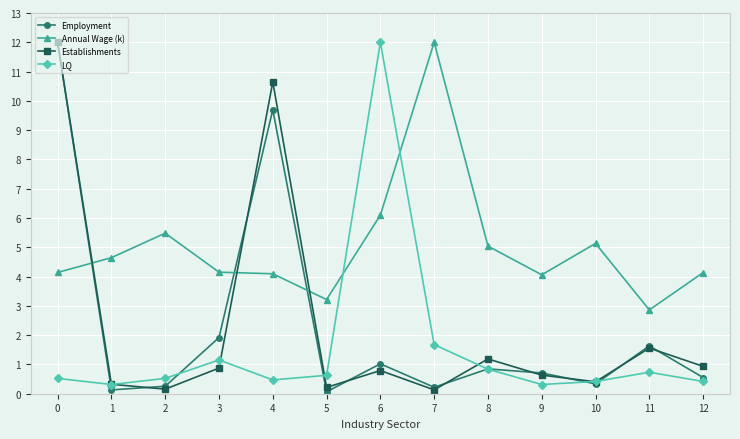

In Establishments, how many points are higher than both neighbors (excluding endpoints)?

4